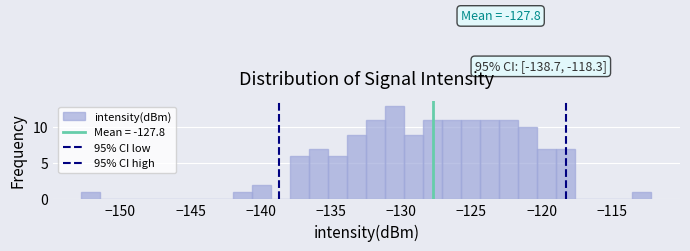

Around what value on the x-axis is the tallest bar? Give the approximate position of its centre, as read against the axis.

-130.5